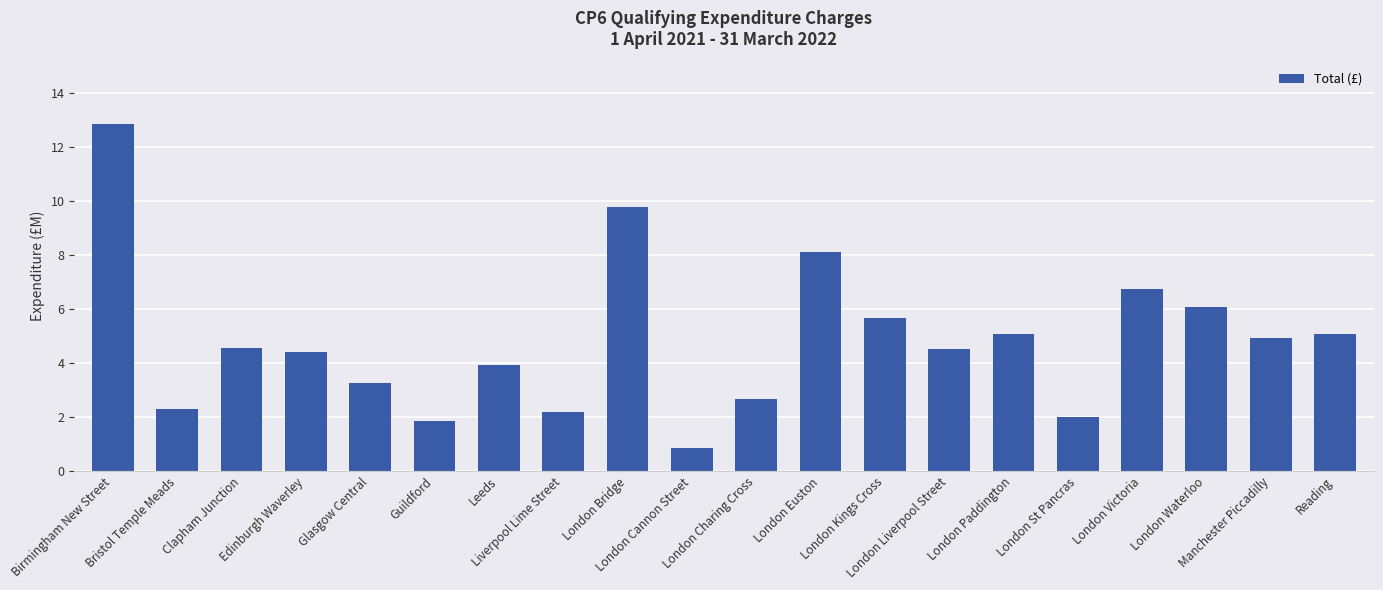

What is the minimum value shown in the chart?

0.8